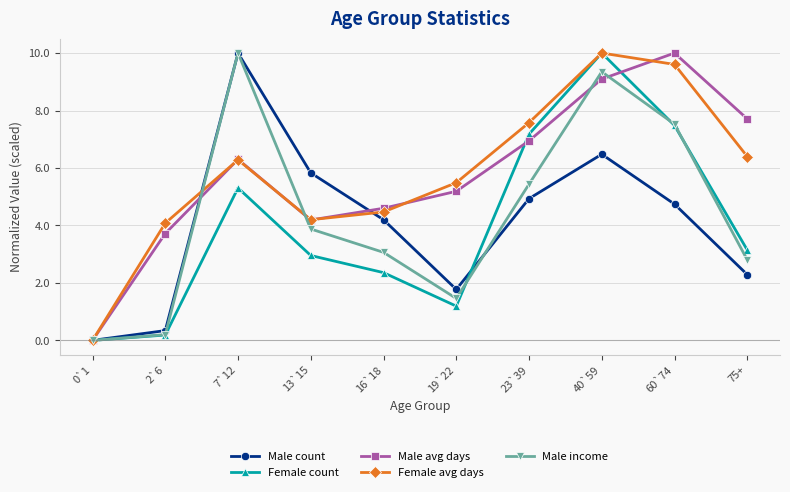

True or false: Female count has a value of 0.3 at 19`22.

False